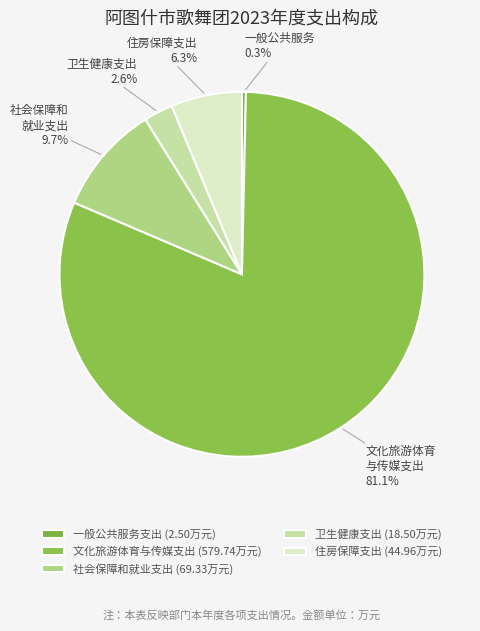

Count the number of slices in the pie.

5